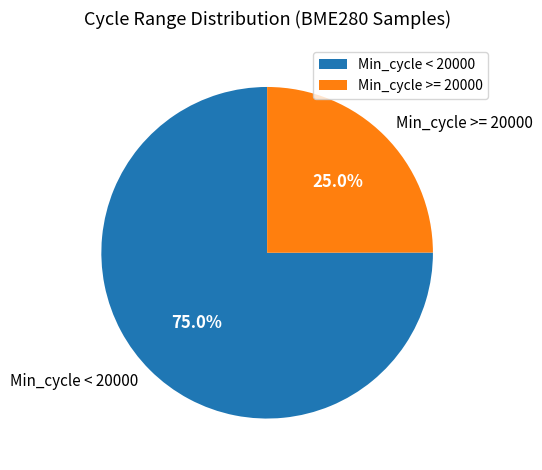

Is there any slice that represents more than half of the pie?

Yes